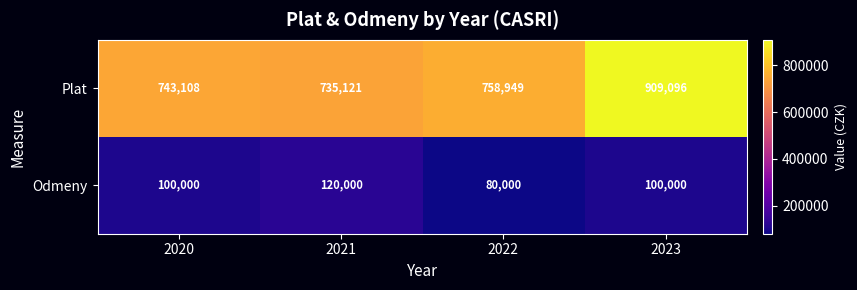

The value of Plat at 2022 is 1343008. True or false?

False